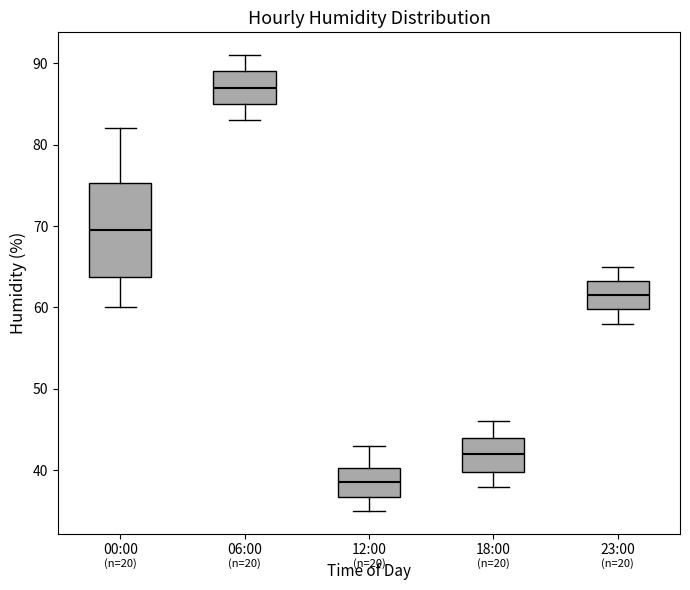

Where does the median line of the box for 23:00 sit on the y-axis? The values are not printed on the chart, so give them approximately, as read against the axis.

62